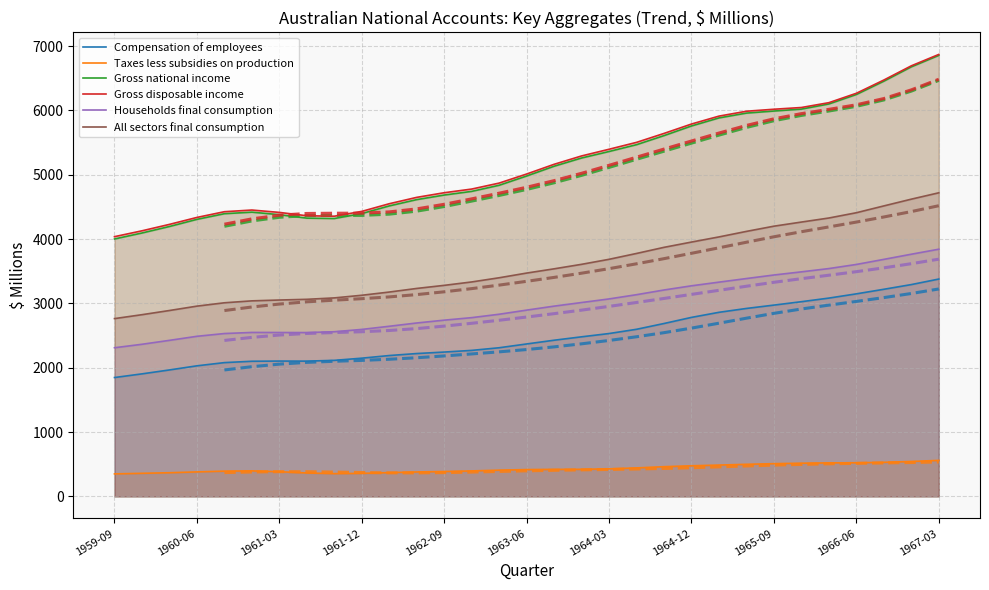

True or false: Households final consumption and Gross disposable income intersect in this chart.

False